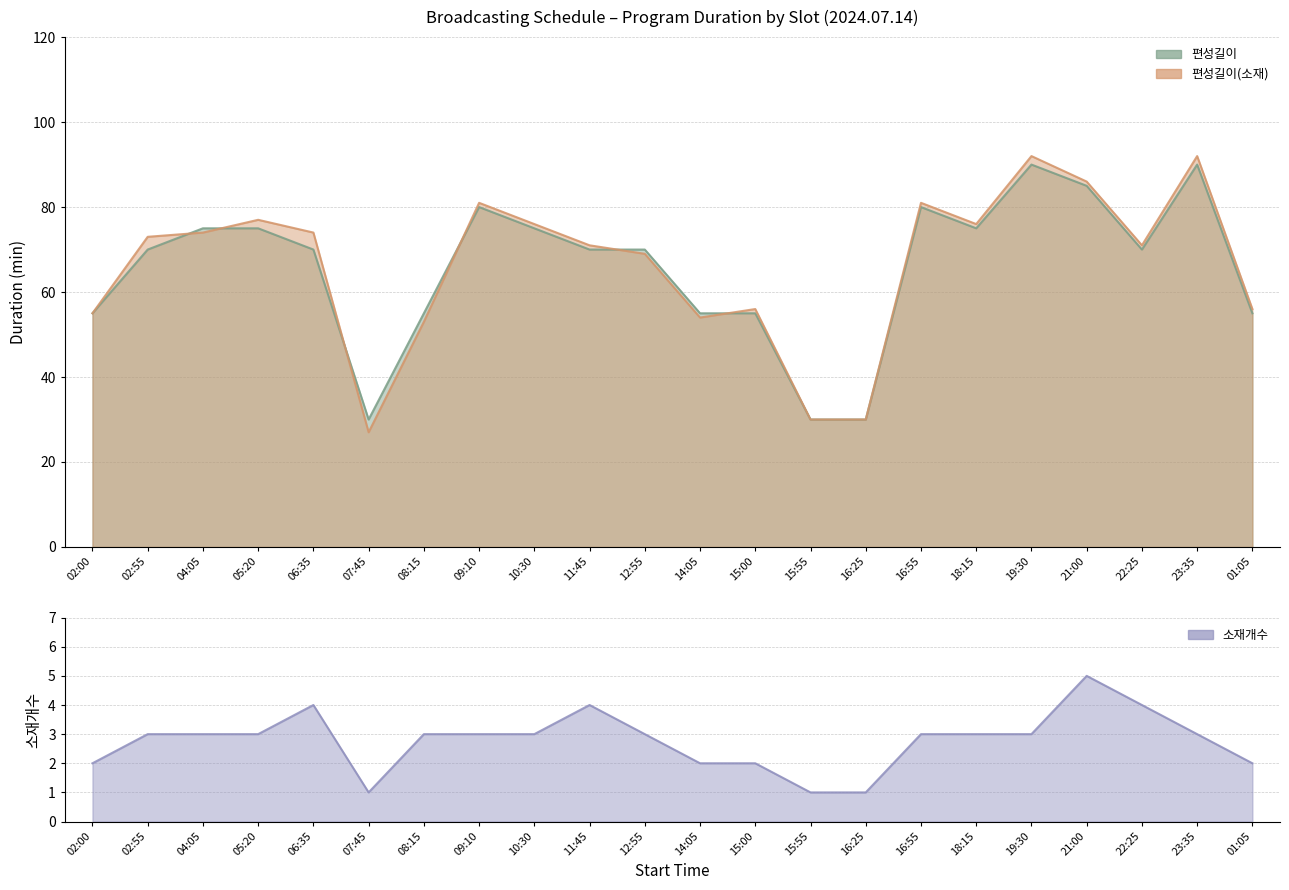

Which series has the largest total across all categories?

편성길이(소재)